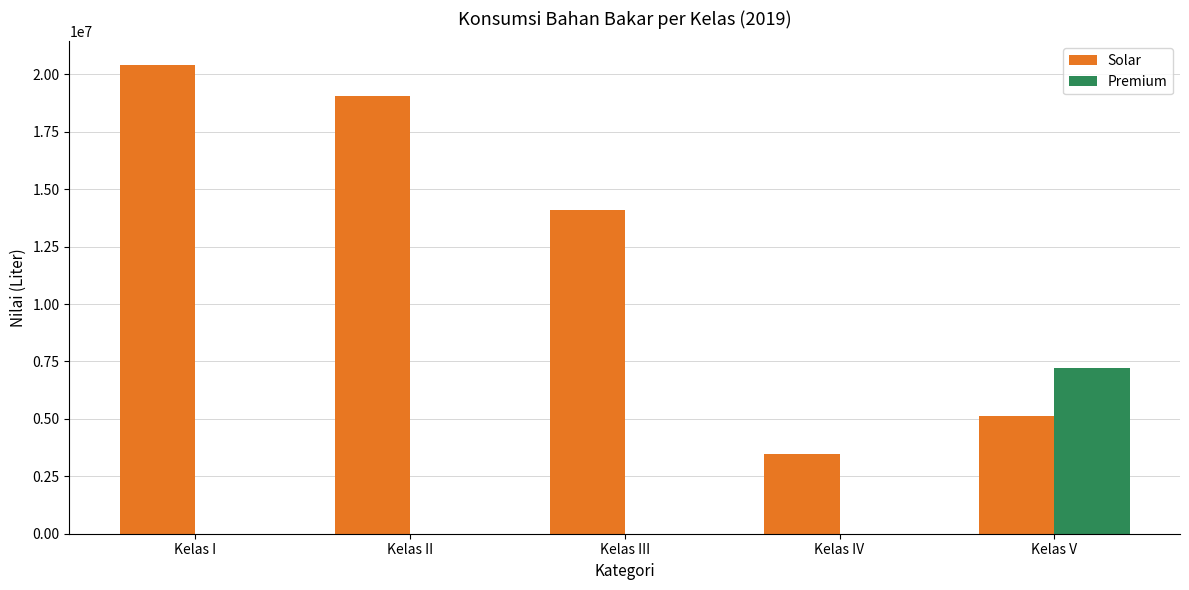

What is the sum of the Premium values at Kelas I and Kelas V?

7209356